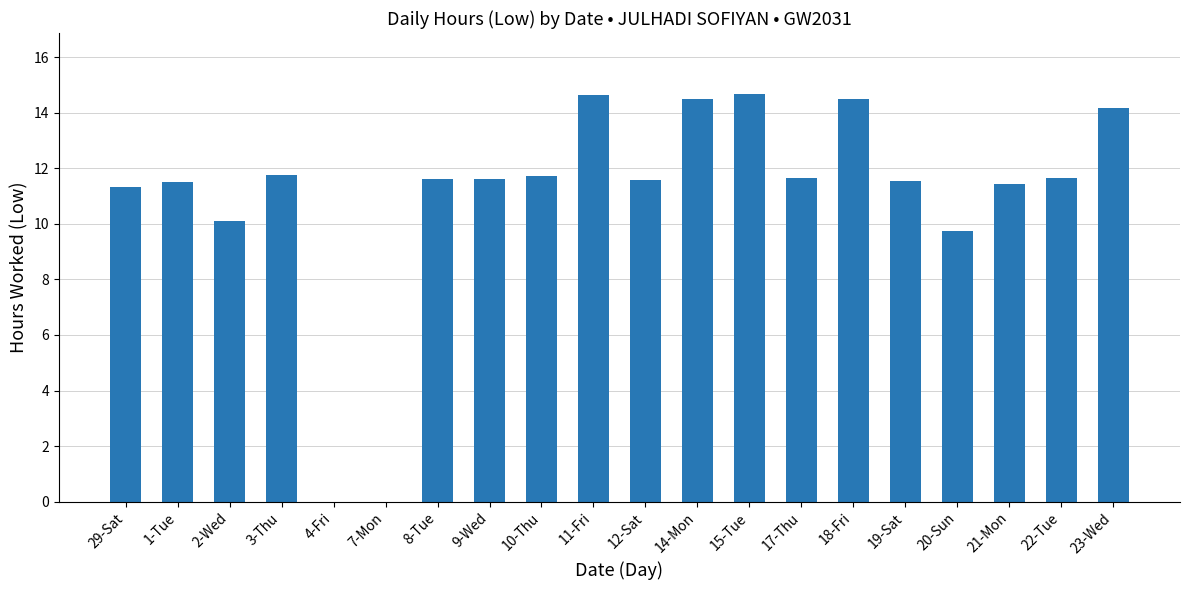

At which label is the value closest to 7?

20-Sun